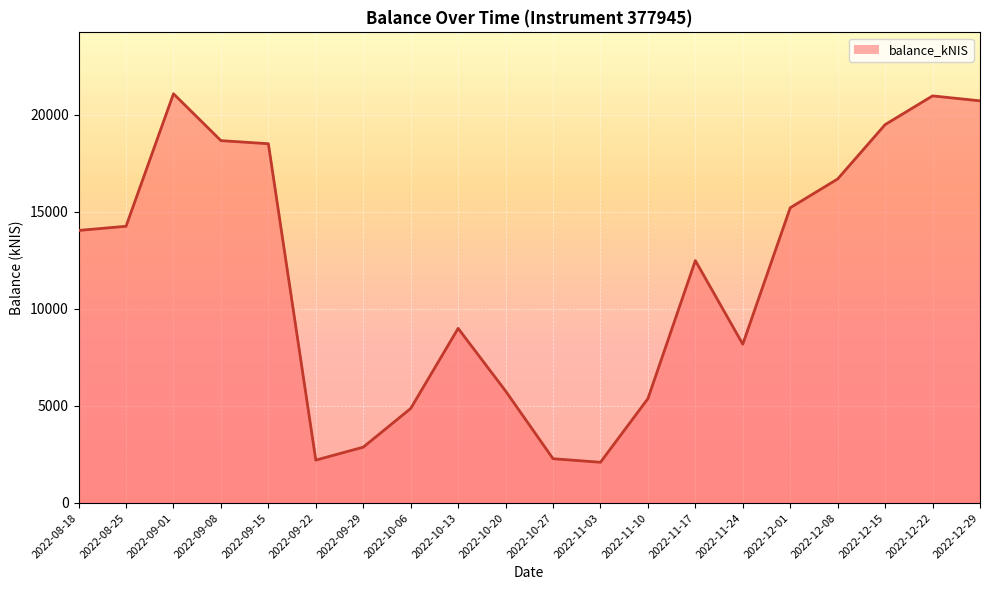

Where is the data nearest to the value 11589?

2022-11-17